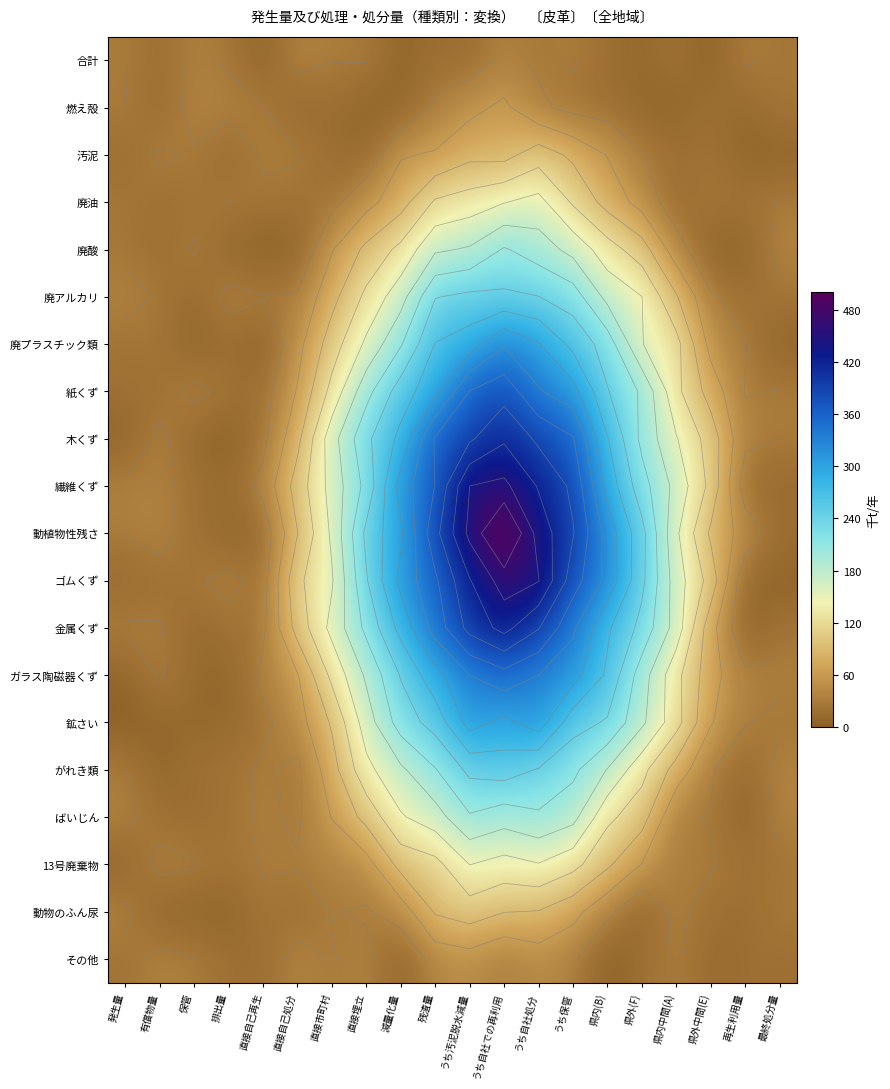

What is the sum of all ゴムくず values?

3837.9